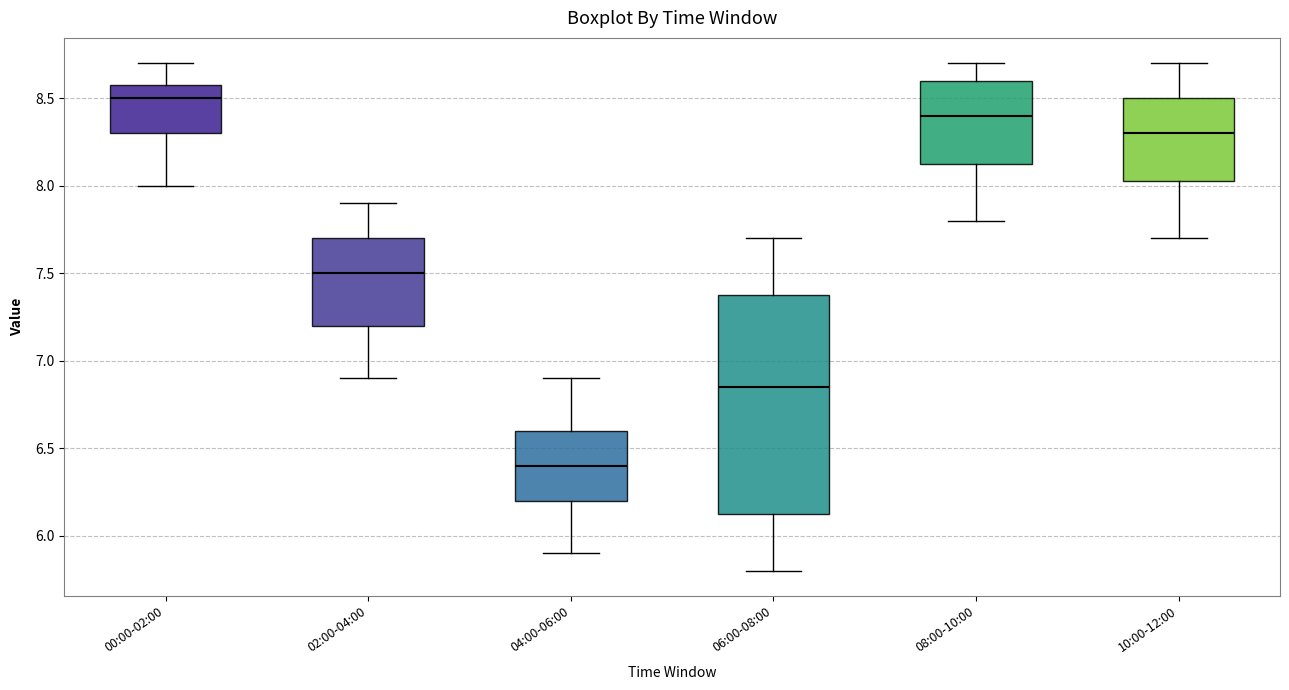

Reading left to right, transcribe this box plot: for each box, give where its median line is, the range the box spans, and where its two whiskers end, as read against the y-axis. The values are not printed on the chart, so give them approximately, as read against the axis.

00:00-02:00: median 8.50, box 8.30 to 8.60, whiskers 8.00 to 8.70
02:00-04:00: median 7.50, box 7.20 to 7.70, whiskers 6.90 to 7.90
04:00-06:00: median 6.40, box 6.20 to 6.60, whiskers 5.90 to 6.90
06:00-08:00: median 6.85, box 6.15 to 7.40, whiskers 5.80 to 7.70
08:00-10:00: median 8.40, box 8.15 to 8.60, whiskers 7.80 to 8.70
10:00-12:00: median 8.30, box 8.05 to 8.50, whiskers 7.70 to 8.70